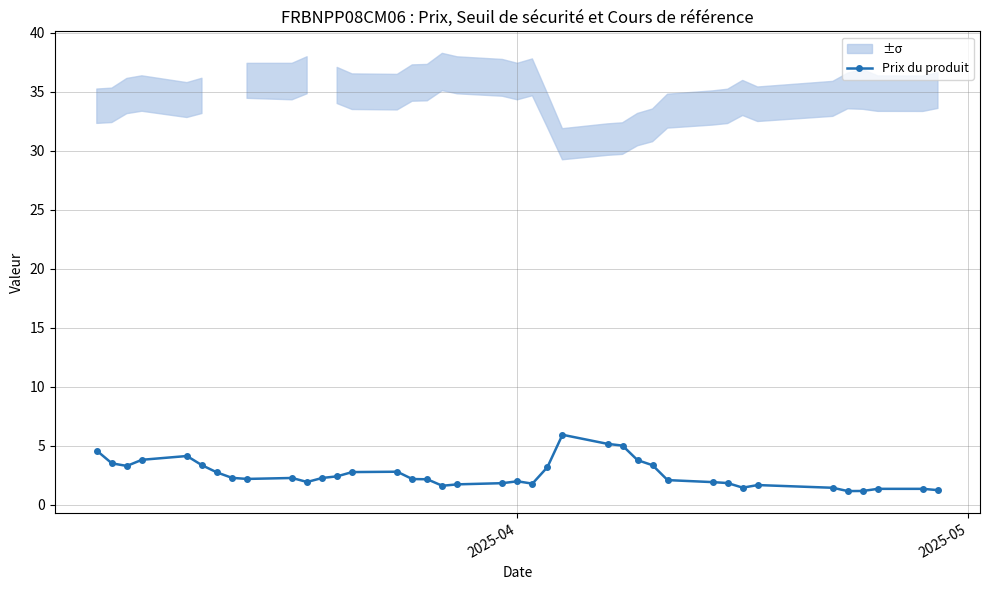

What is the value of the Prix du produit point at the 31st from the left?

1.9